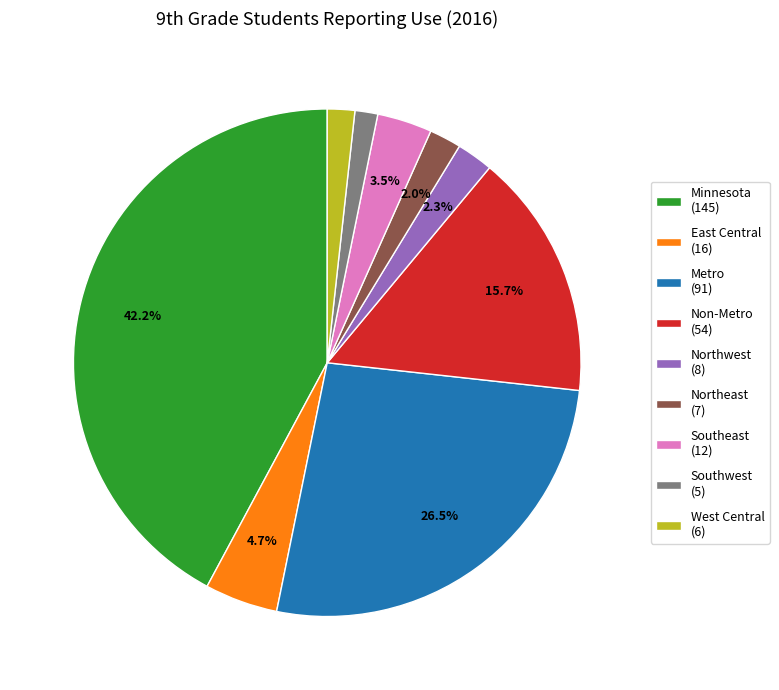

To the nearest percent, what portion does Non-Metro represent?

16%